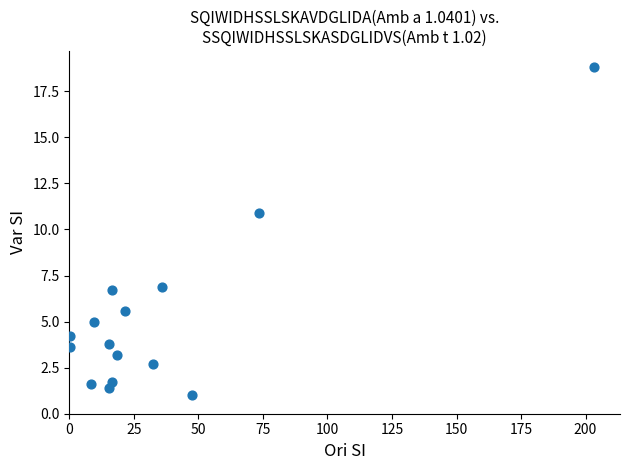

What Y value in the scatter plot is closest to 9?

10.9